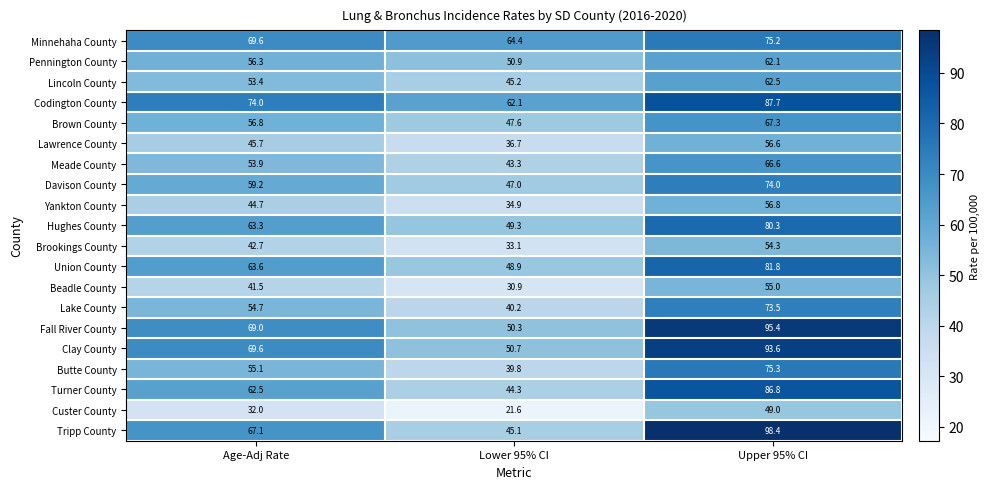

At how many categories does at least one series exceed 34?

3